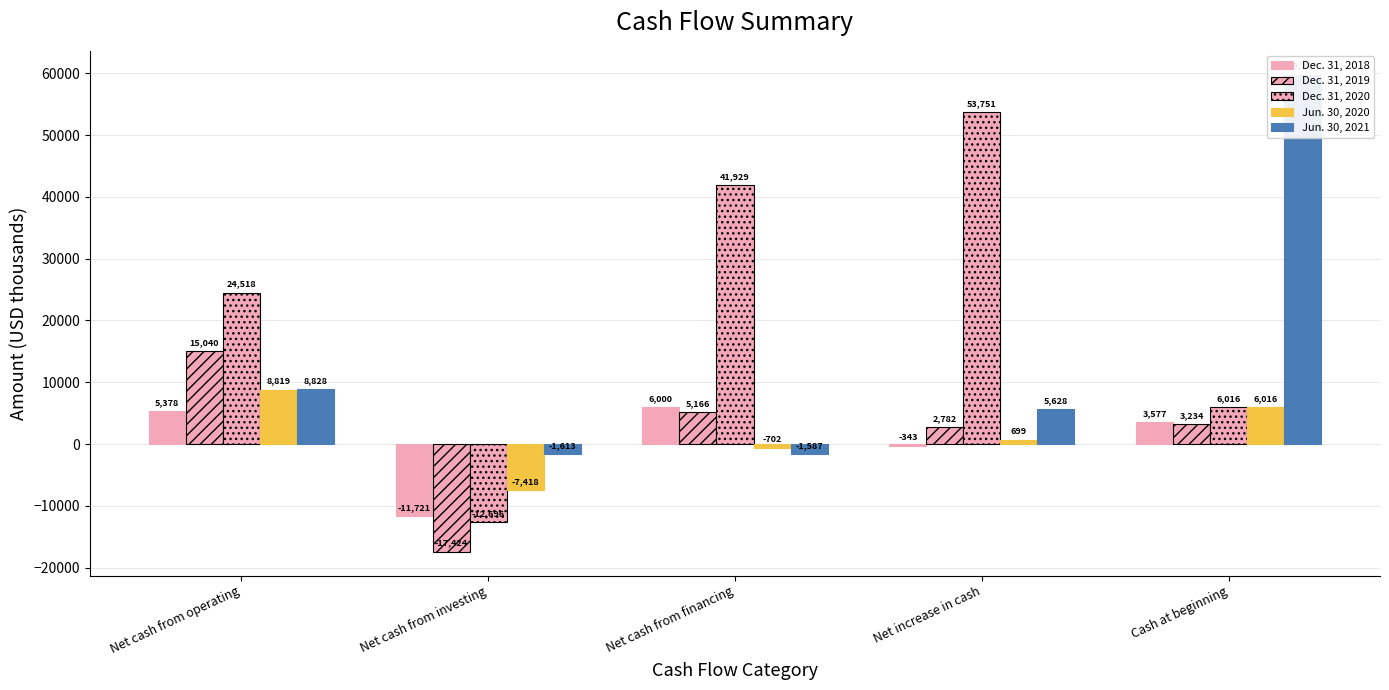

Reading right to left, list all the values displayed in this chart.

Dec. 31, 2018: 3577	-343	6000	-11721	5378
Dec. 31, 2019: 3234	2782	5166	-17424	15040
Dec. 31, 2020: 6016	53751	41929	-12696	24518
Jun. 30, 2020: 6016	699	-702	-7418	8819
Jun. 30, 2021: 59767	5628	-1587	-1613	8828